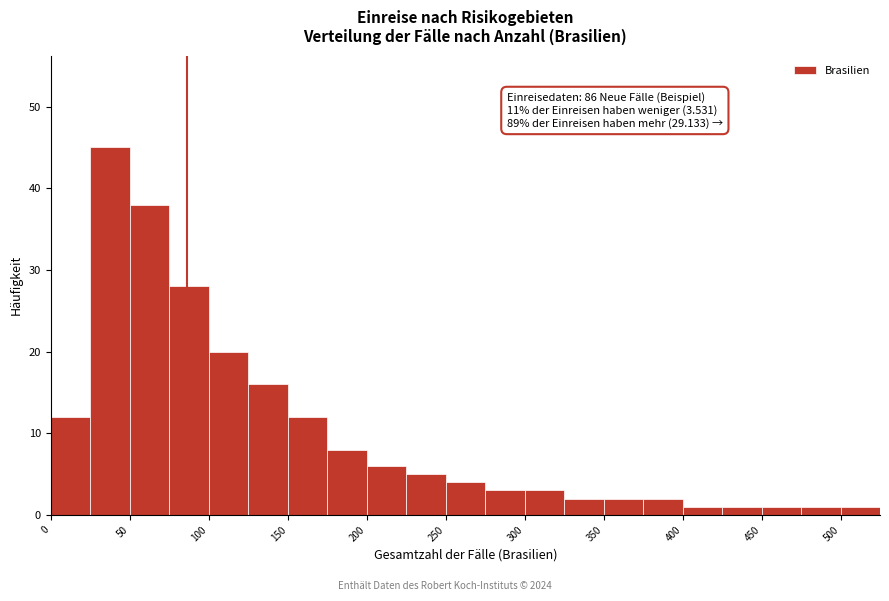

Which range on the x-axis has the tallest bar?

25 to 50